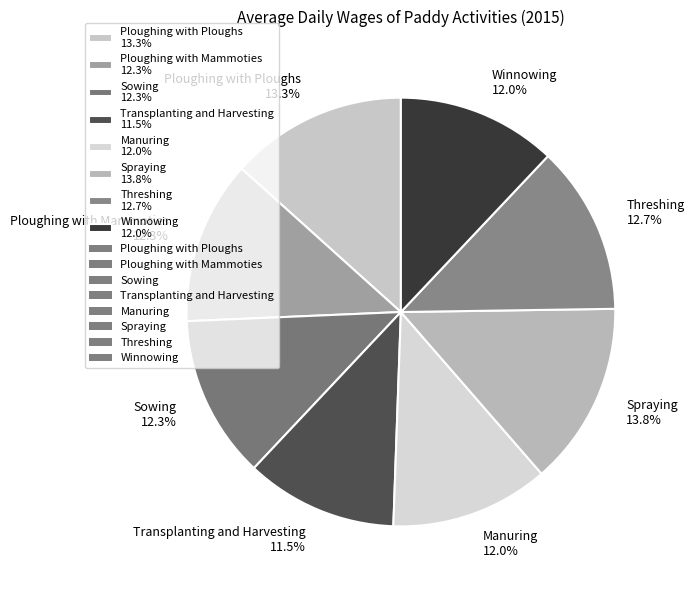

What portion of the pie excludes Manuring?

88.0%